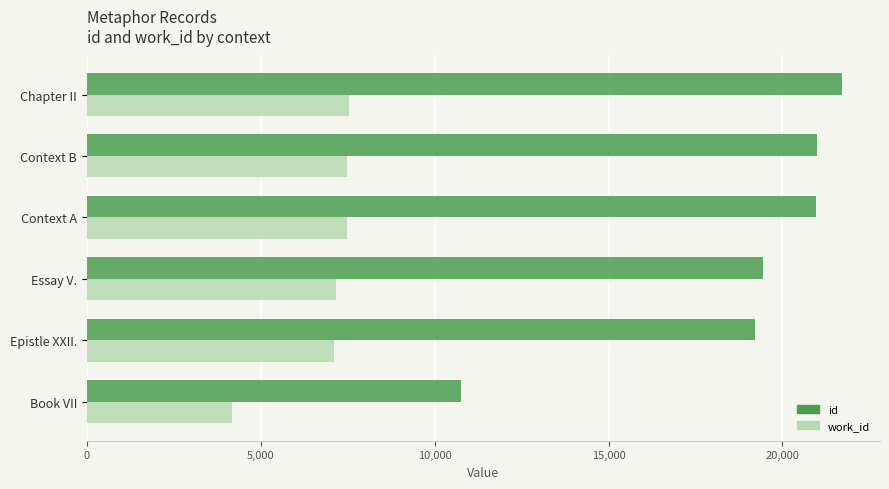

What are all the series names shown in the legend?

id, work_id